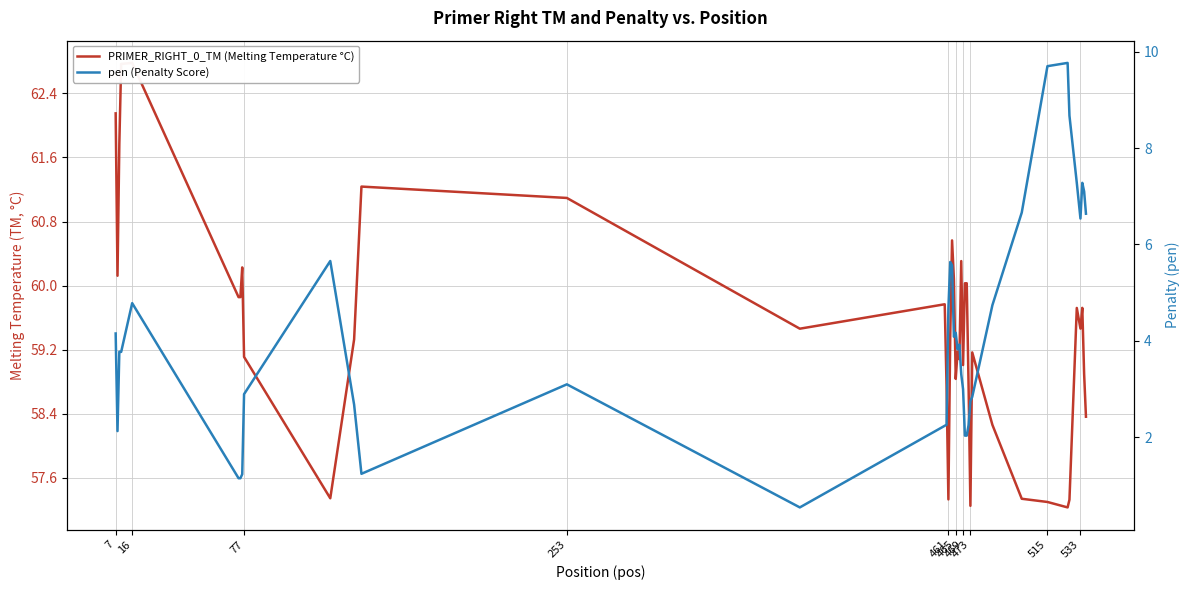

At how many categories does at least one series exceed 11?

40